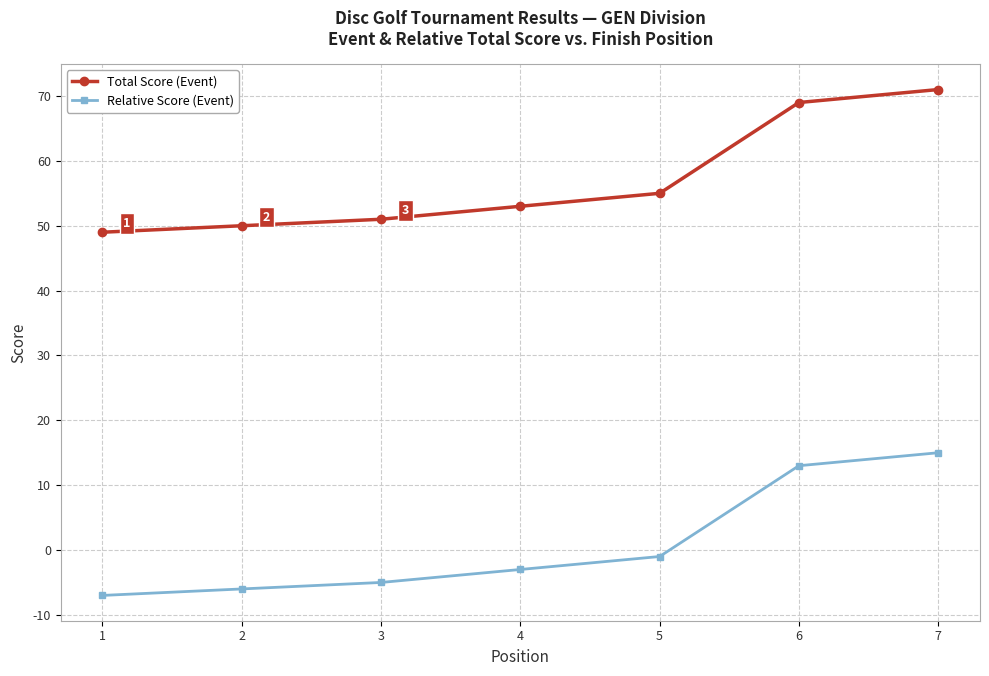

Where does the Relative Score (Event) series first go above -3?

5